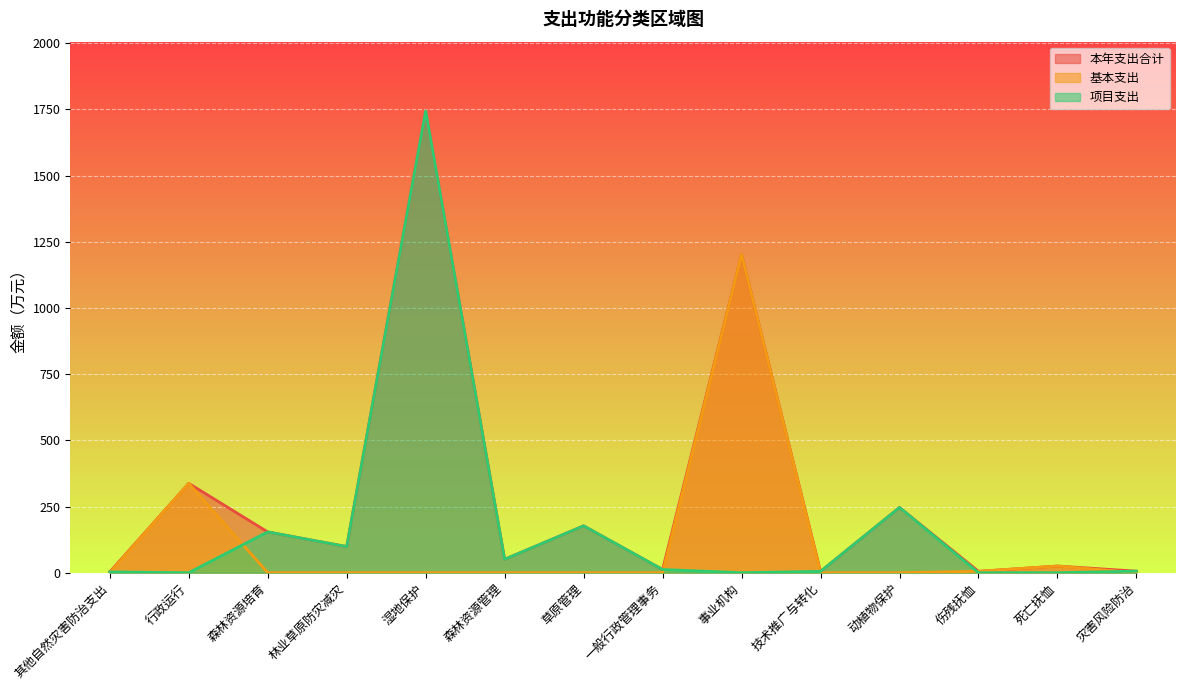

At which category does 项目支出 reach its first local peak?

森林资源培育